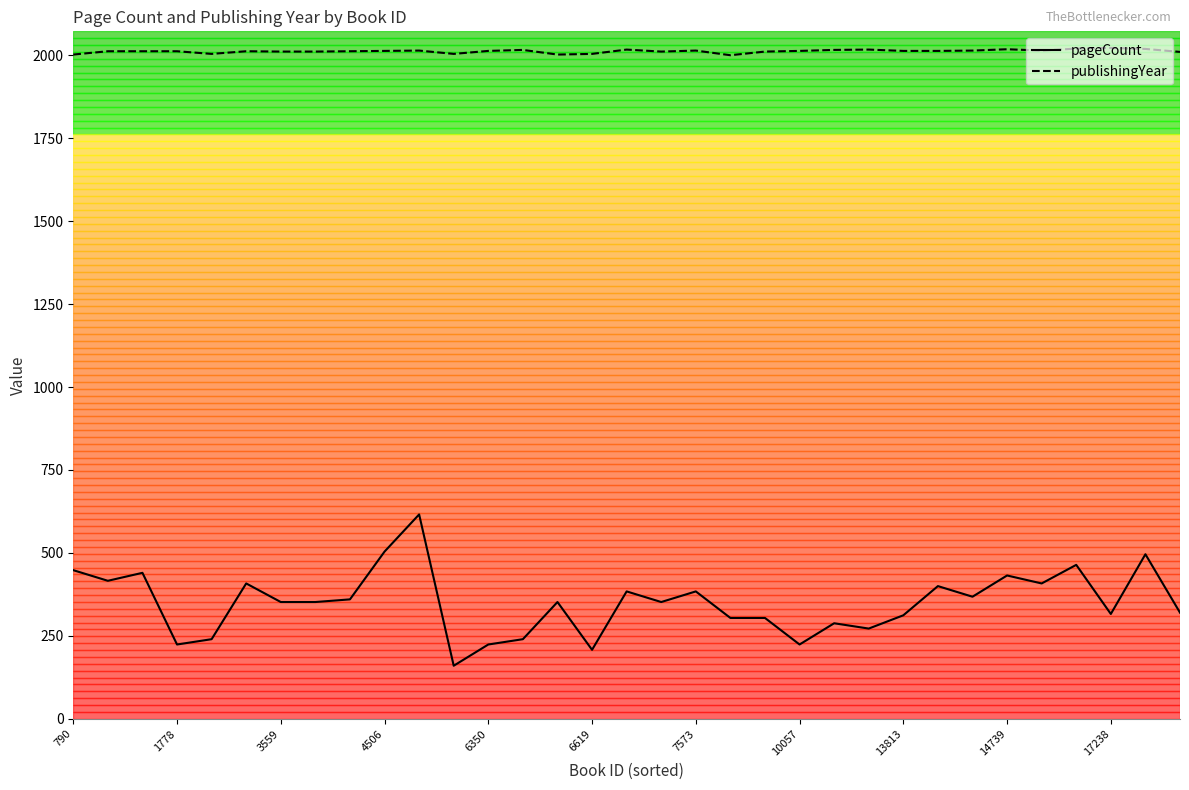

True or false: pageCount and publishingYear cross at least once.

False